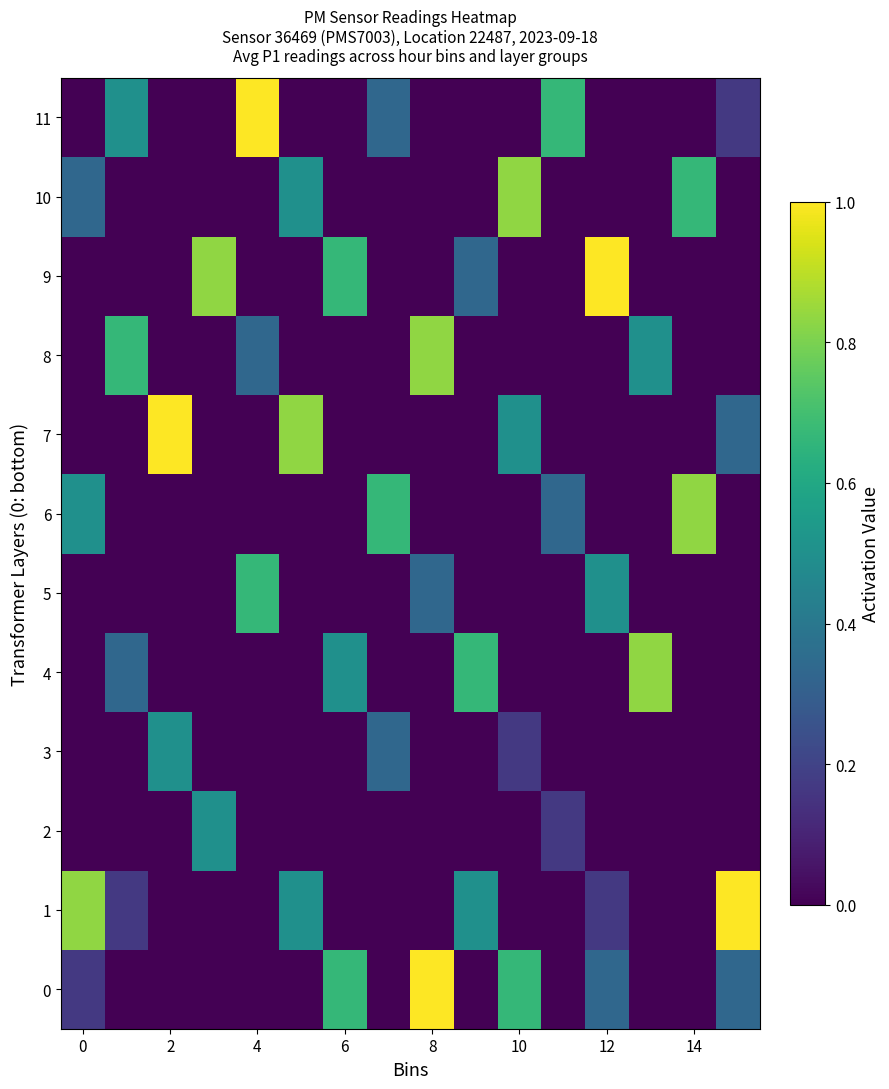

How many categories are shown in the chart?

16